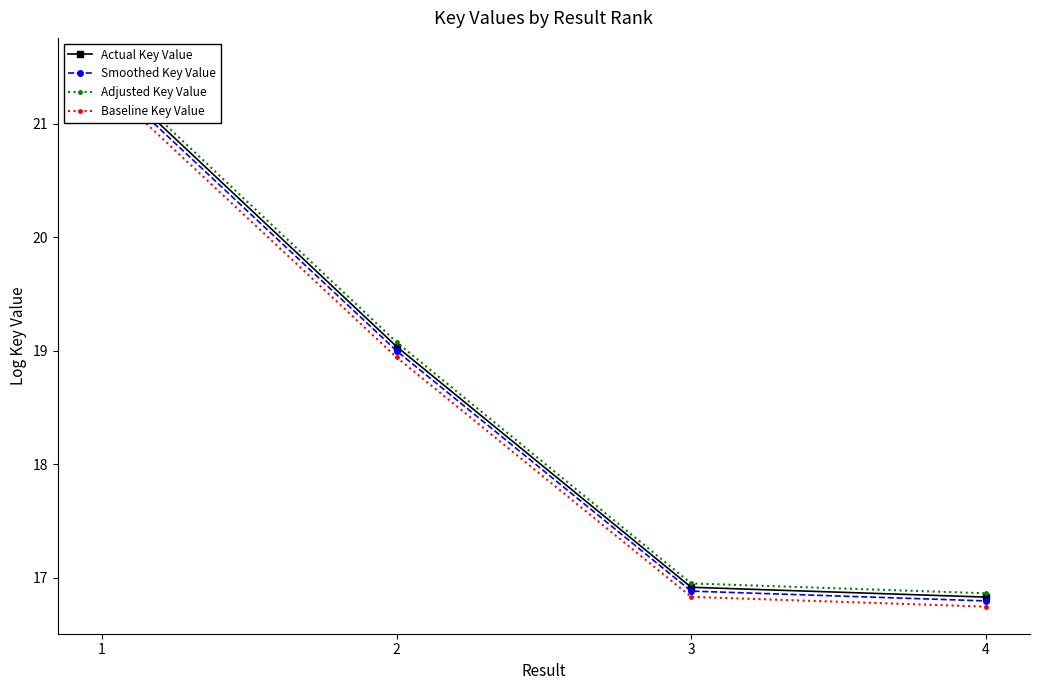

True or false: Actual Key Value and Smoothed Key Value intersect in this chart.

False